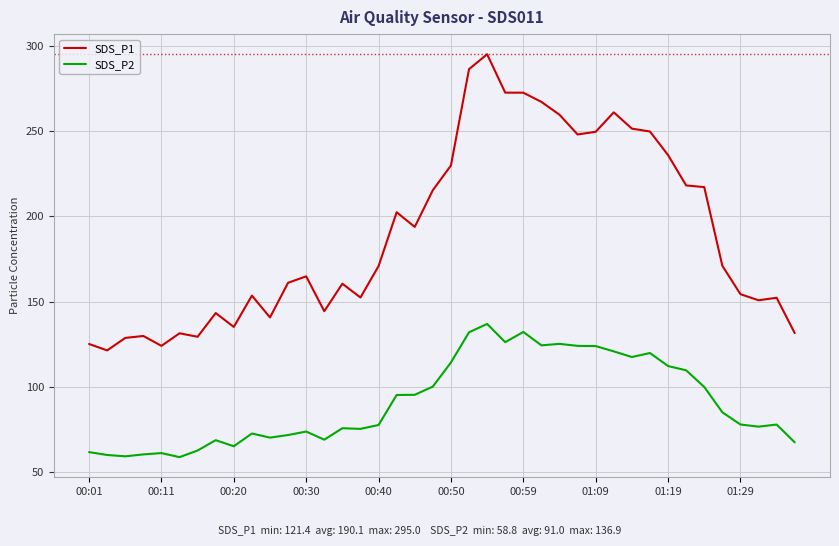

How many lines are shown in the chart?

2